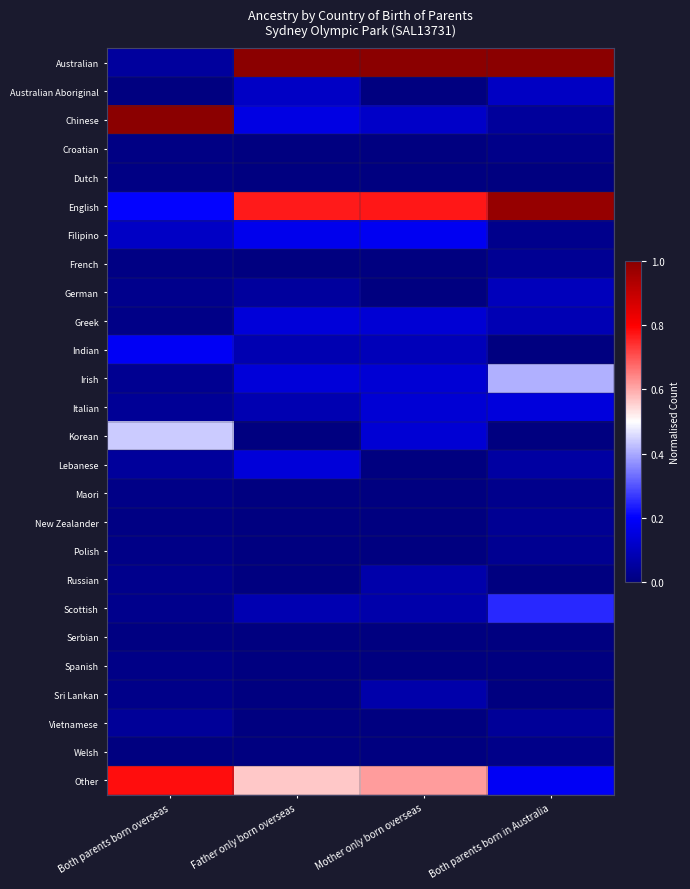

Between Father only born overseas and Both parents born in Australia, which series saw the biggest shift?

Other